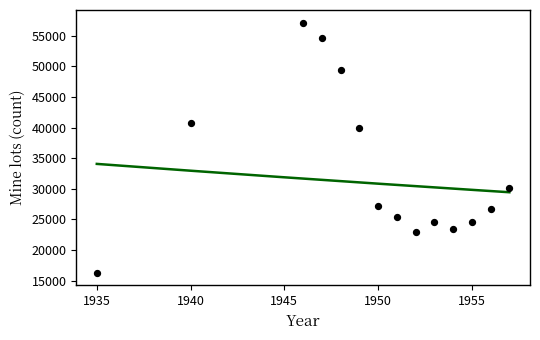

What Y value in the scatter plot is closest to 36728?

39881